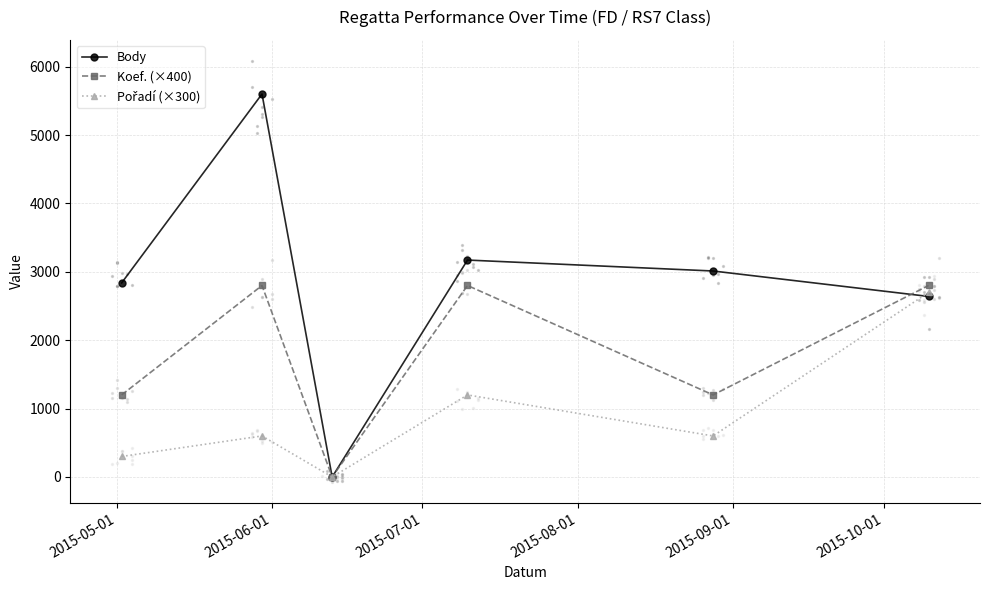

At how many categories does at least one series exceed 5503?

1